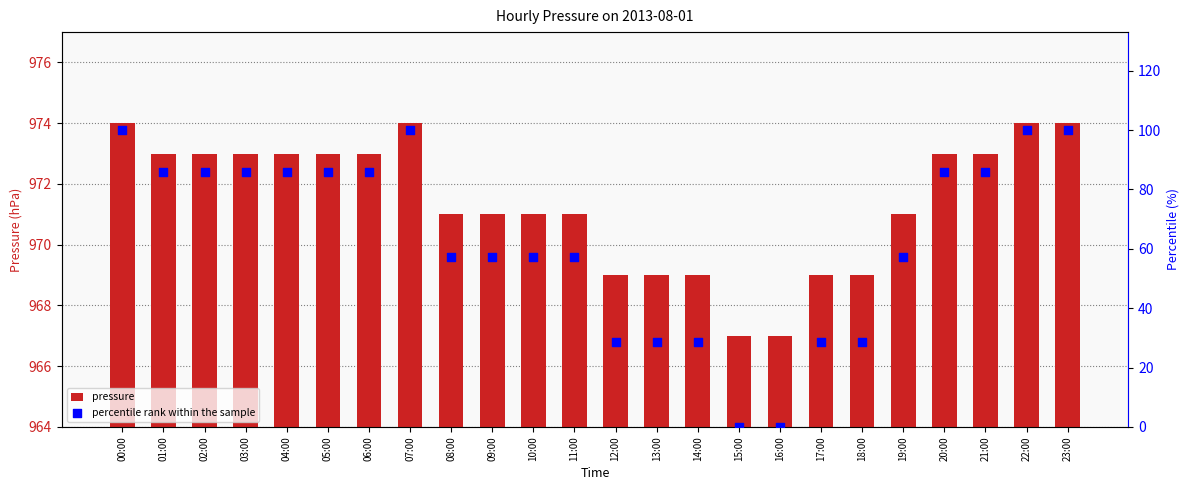

Which series contains the lowest Y value?

percentile rank within the sample